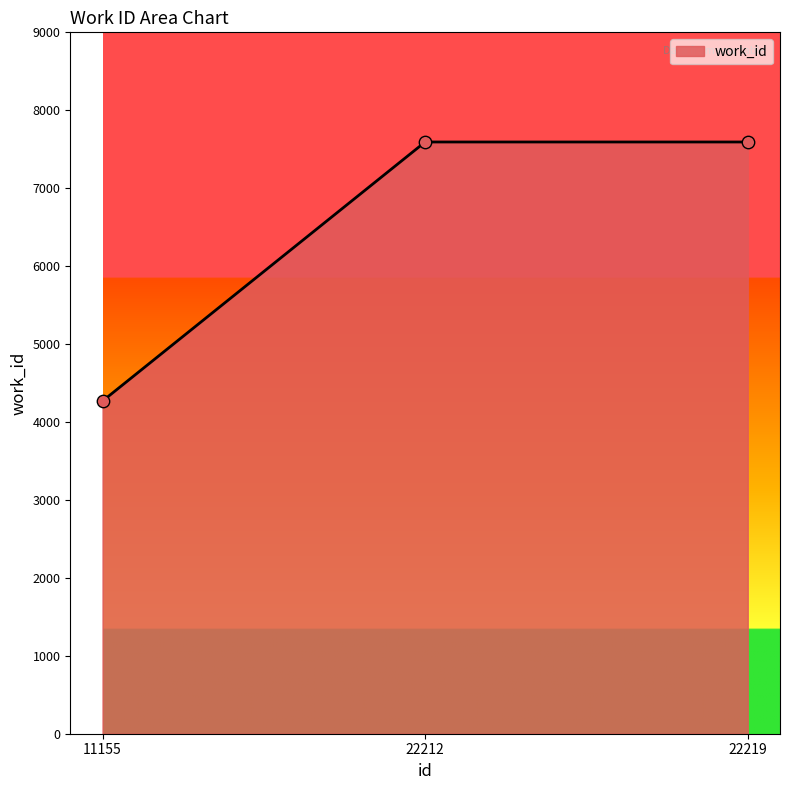

What is the change in value from 11155 to 22212?

+3324